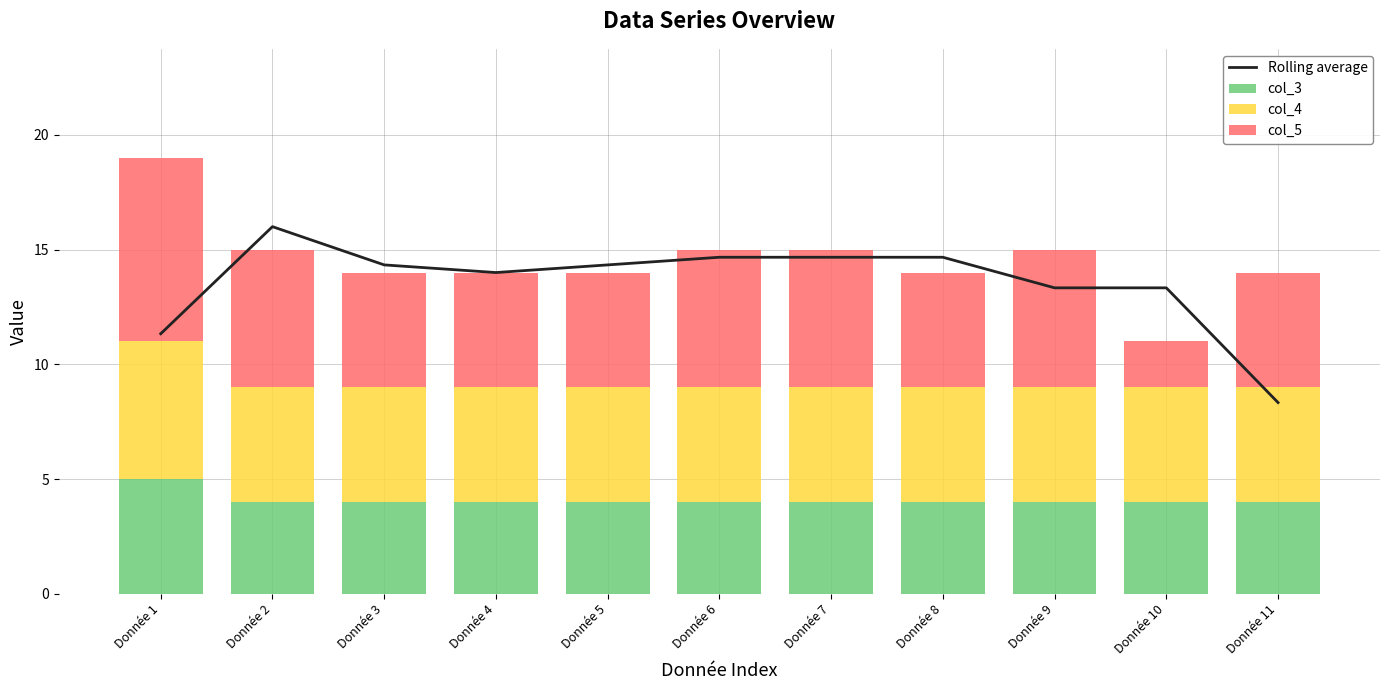

Which has a higher value, Donnée 2 or Donnée 5?

Donnée 2